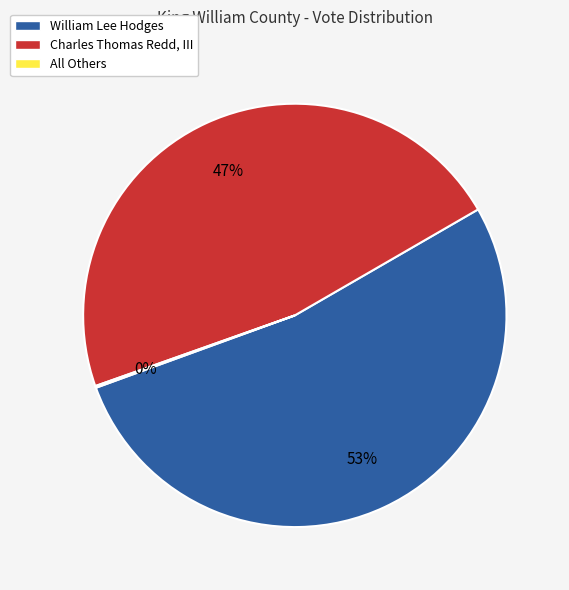

Does any single category account for the majority?

Yes